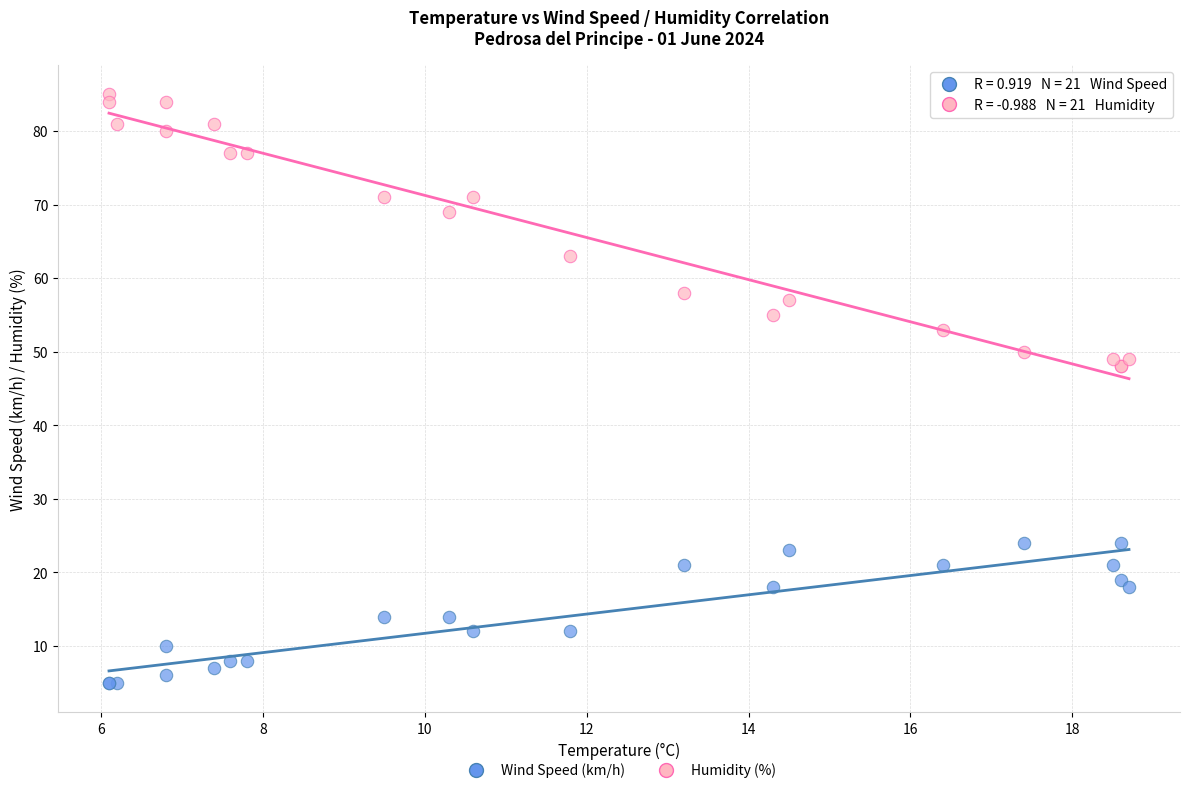

Which series reaches the maximum Y coordinate?

Humidity (%)